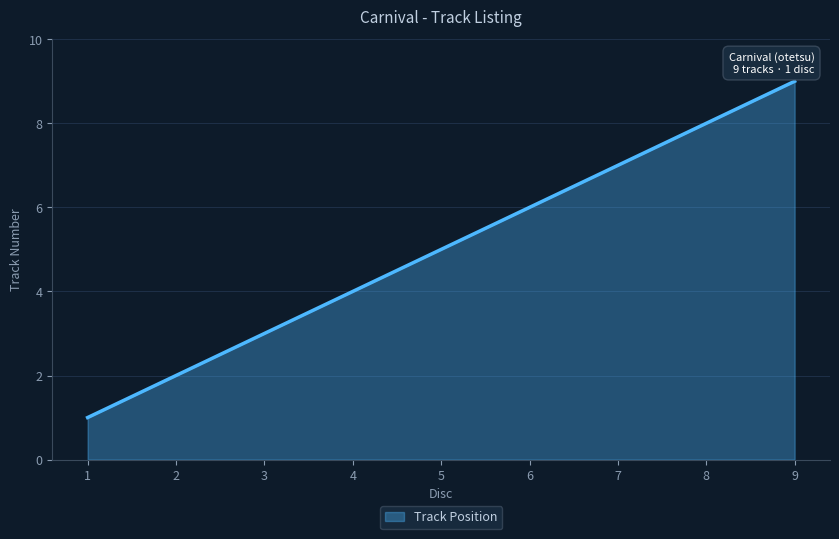

Rank the categories by value from lowest to highest.

1, 2, 3, 4, 5, 6, 7, 8, 9